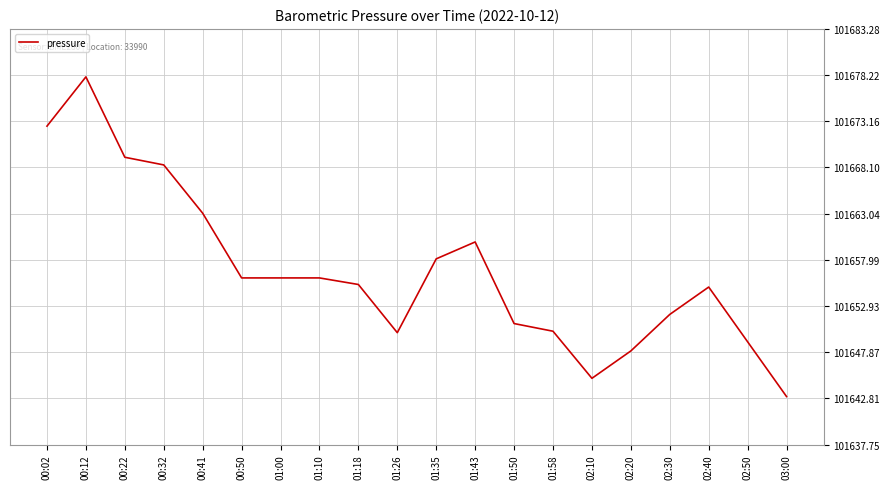

Is it true that the value at 00:32 is 155596.1?

False